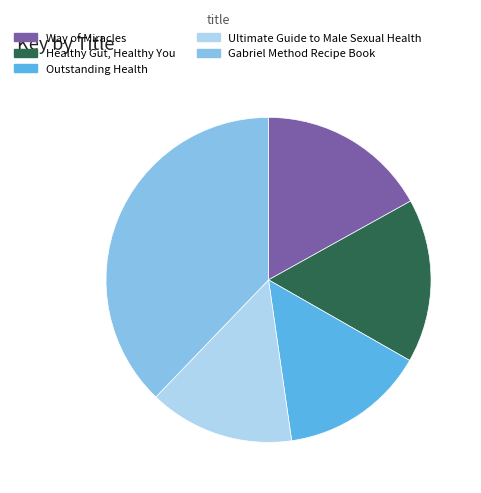

True or false: Way of Miracles accounts for 17% of the total.

True